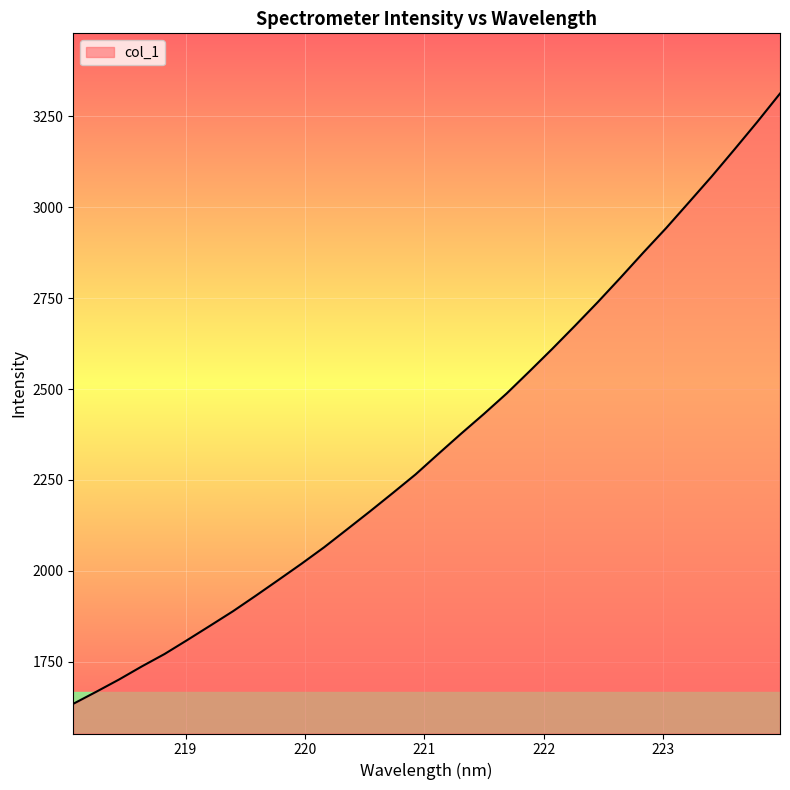

What is the difference between the maximum and minimum values?

1678.9